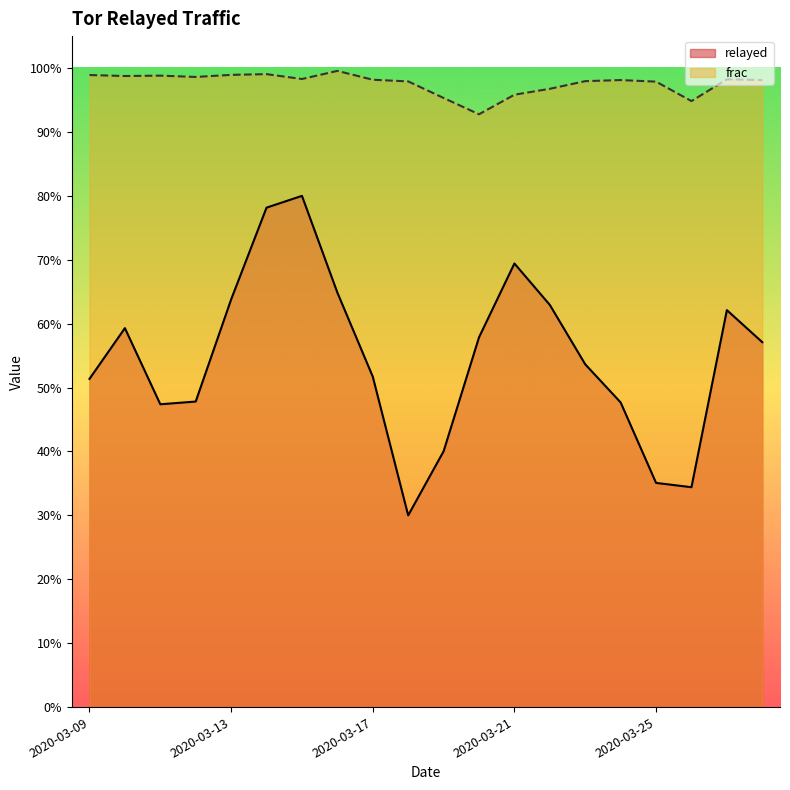

True or false: frac has more than 2 interior local peaks.

True